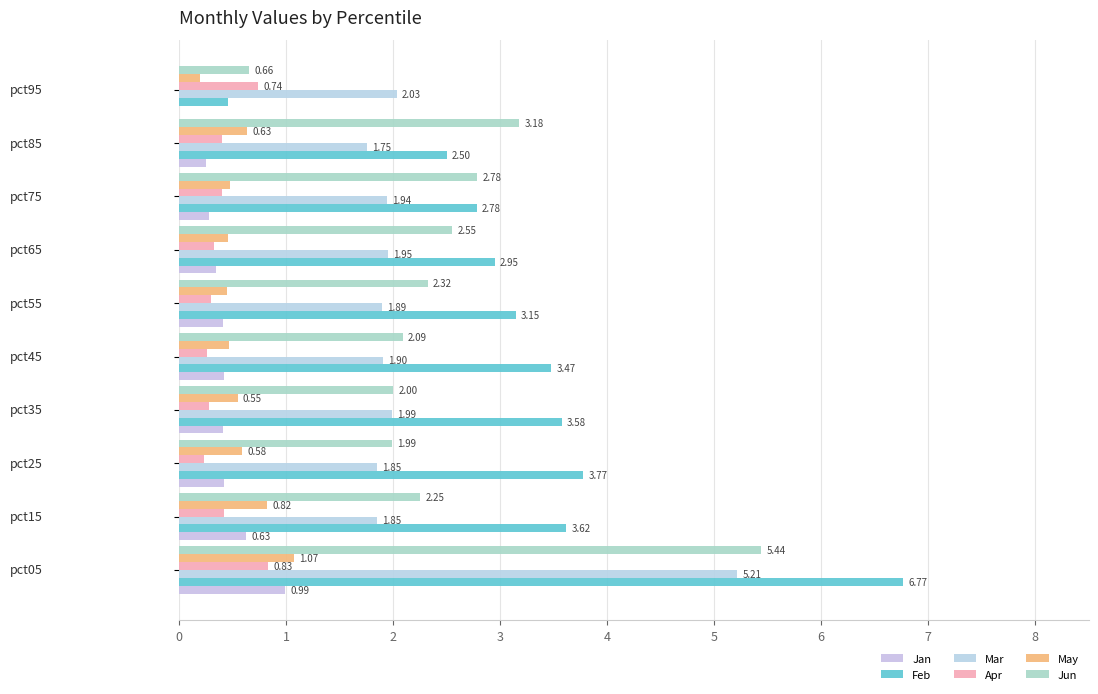

What is the sum of all May values?

5.7